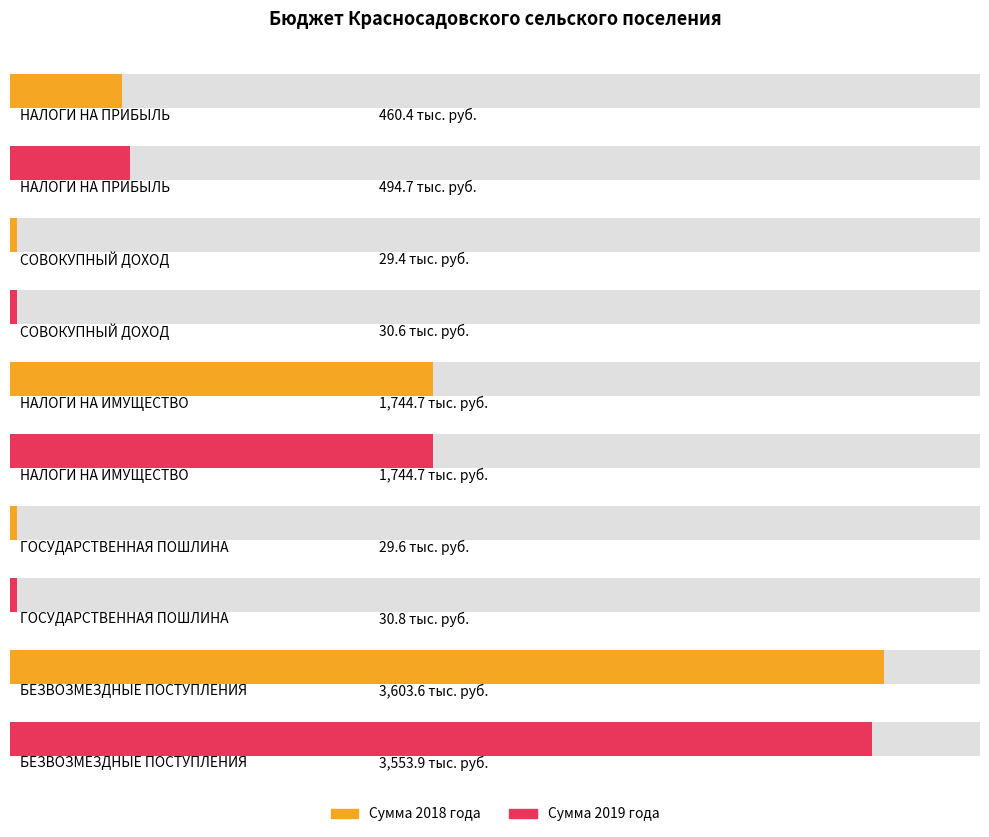

The value of Сумма 2018 года at ГОСУДАРСТВЕННАЯ ПОШЛИНА is 14.5. True or false?

False